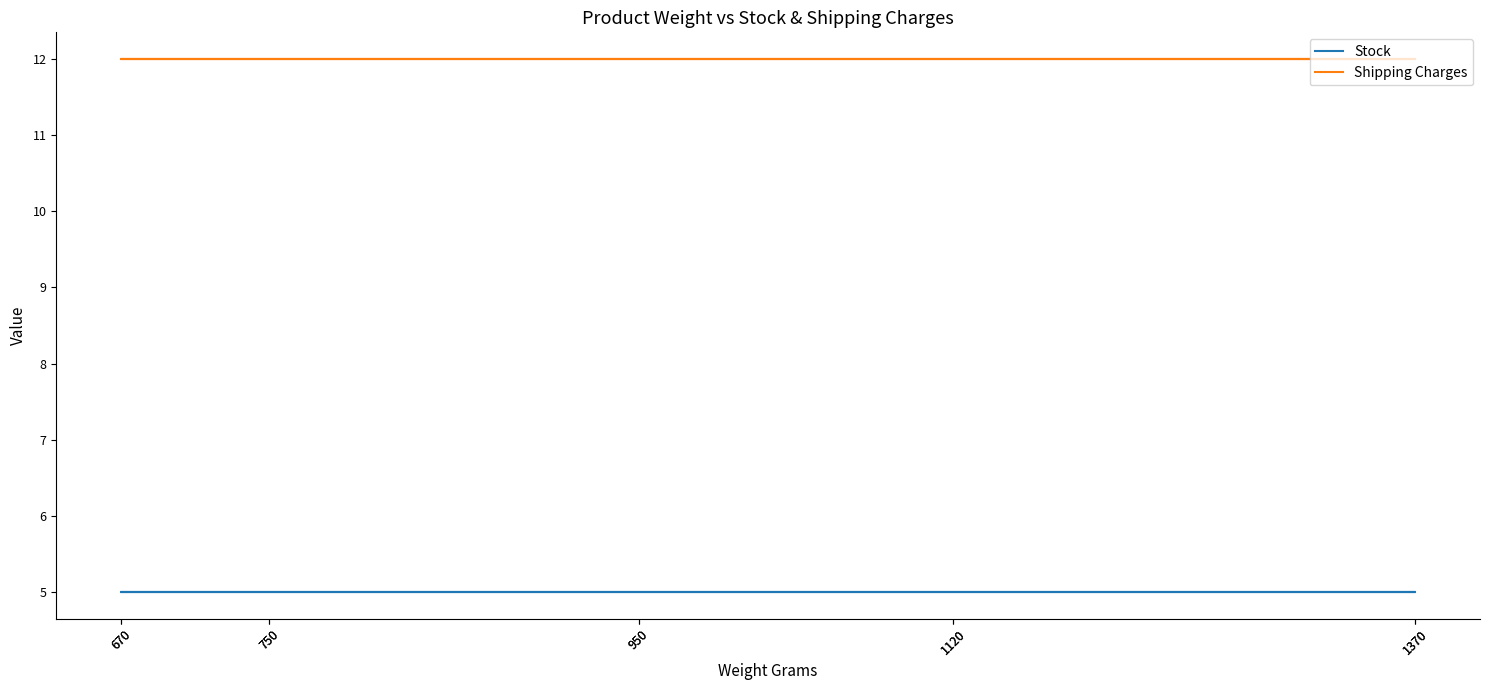

At which label is Stock closest to 5?

670